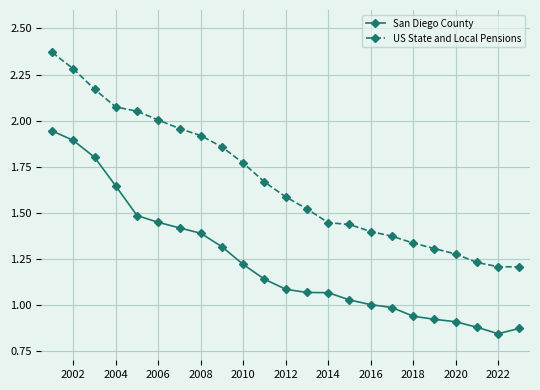

Which series has the largest range (max minus min)?

US State and Local Pensions